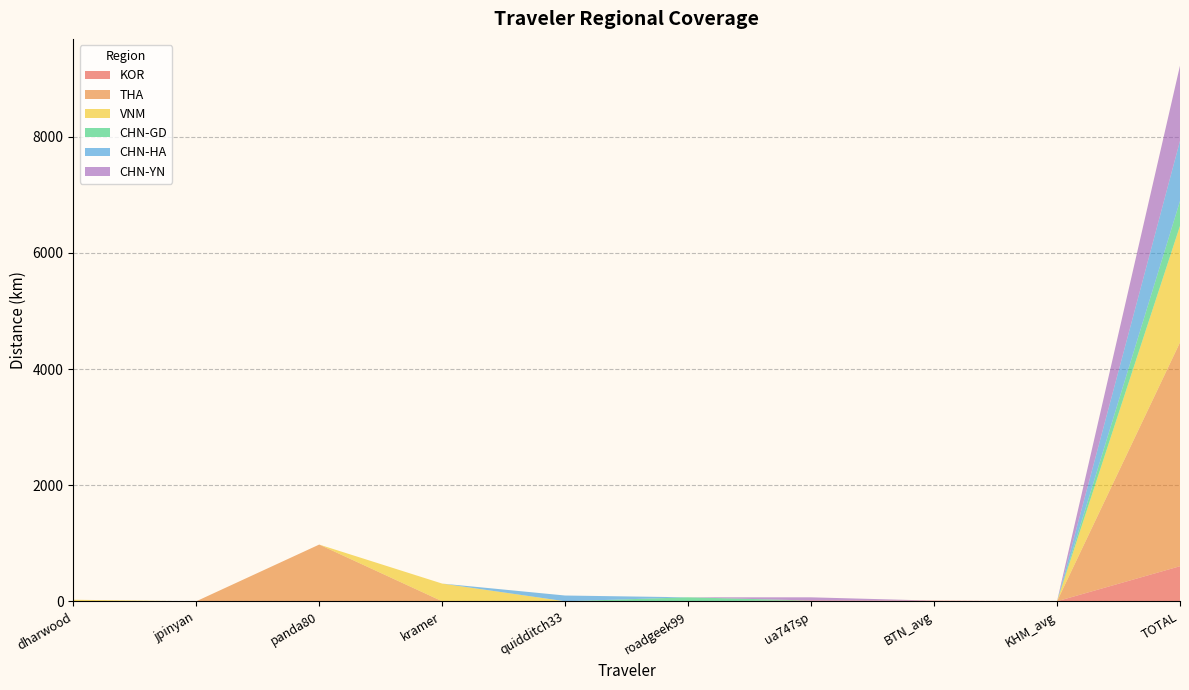

Reading left to right, extract all data points from this chart.

KOR: 0.0	0.0	0.0	0.0	0.0	0.0	12.9	11.3	0.0	603.9
THA: 0.0	0.0	977.0	0.0	0.0	0.0	0.0	0.0	0.0	3855.4
VNM: 26.4	0.0	0.0	304.8	0.0	0.0	0.0	0.0	0.0	2006.6
CHN-GD: 0.0	0.0	0.0	0.0	0.0	68.4	0.0	0.0	0.0	428.9
CHN-HA: 0.0	0.0	0.0	0.0	99.2	0.0	0.0	0.0	0.0	1036.5
CHN-YN: 0.0	0.0	0.0	0.0	0.0	0.0	55.1	0.0	0.0	1295.5